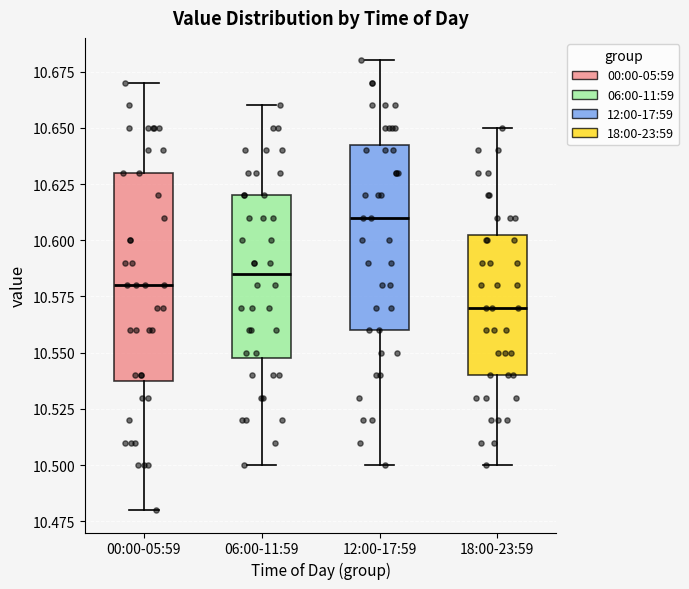

Reading left to right, transcribe this box plot: for each box, give where its median line is, the range the box spans, and where its two whiskers end, as read against the y-axis. The values are not printed on the chart, so give them approximately, as read against the axis.

00:00-05:59: median 10.580, box 10.540 to 10.630, whiskers 10.480 to 10.670
06:00-11:59: median 10.585, box 10.550 to 10.620, whiskers 10.500 to 10.660
12:00-17:59: median 10.610, box 10.560 to 10.645, whiskers 10.500 to 10.680
18:00-23:59: median 10.570, box 10.540 to 10.605, whiskers 10.500 to 10.650